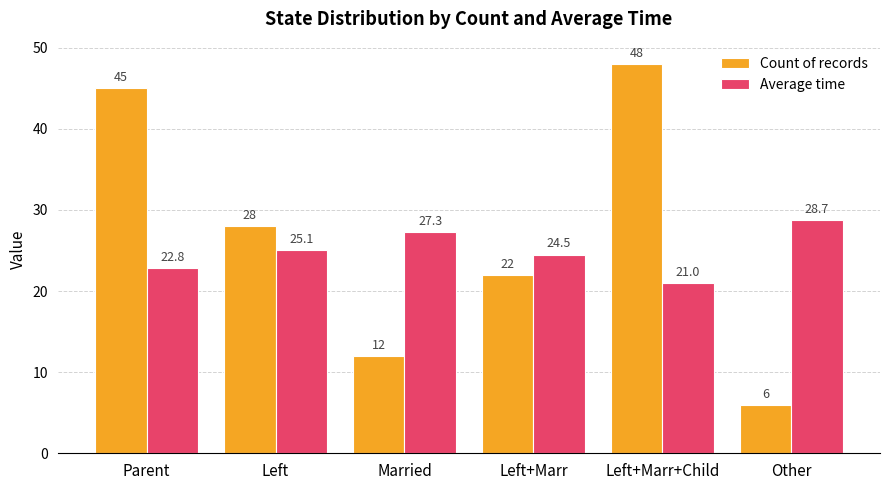

What are all the series names shown in the legend?

Count of records, Average time